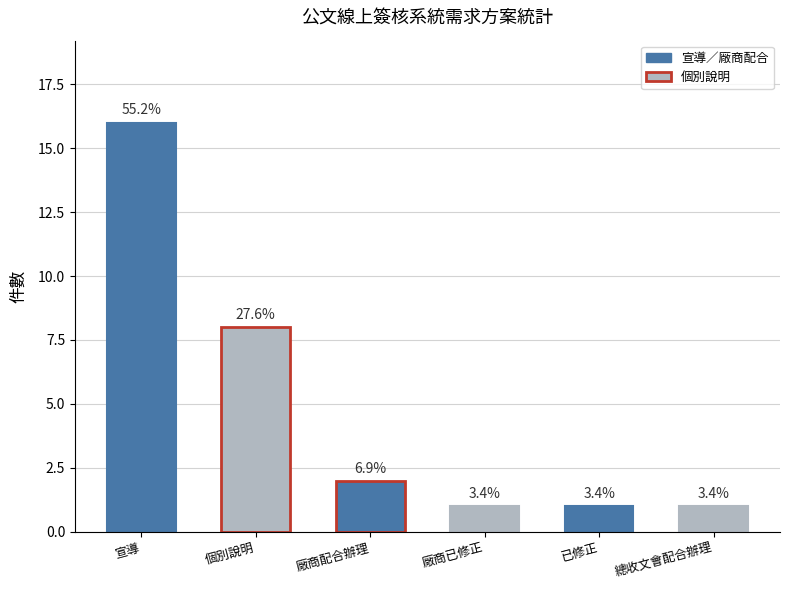

Rank the categories by value from lowest to highest.

廠商已修正, 已修正, 總收文會配合辦理, 廠商配合辦理, 個別說明, 宣導